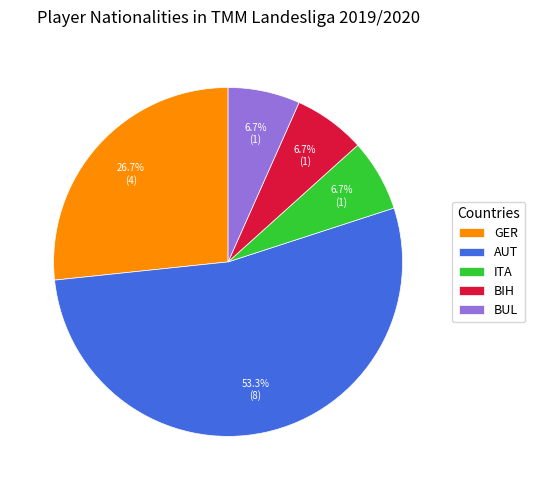

The GER slice represents 20% of the pie. True or false?

False